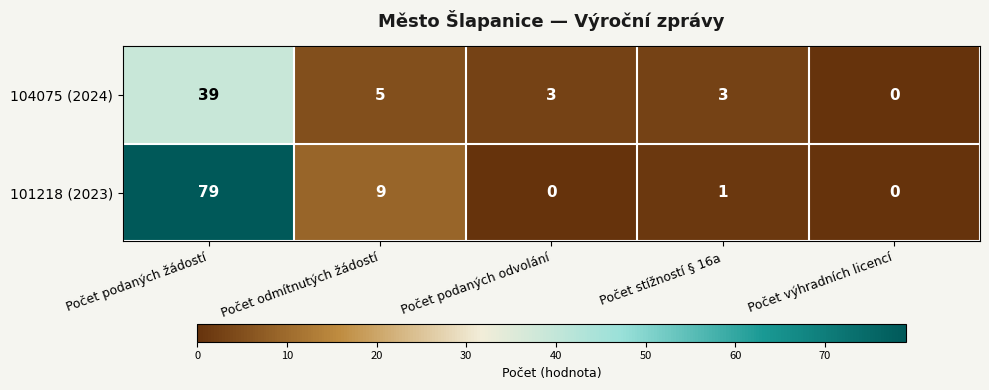

Is it true that 101218 (2023) equals 0 at Počet podaných odvolání?

True